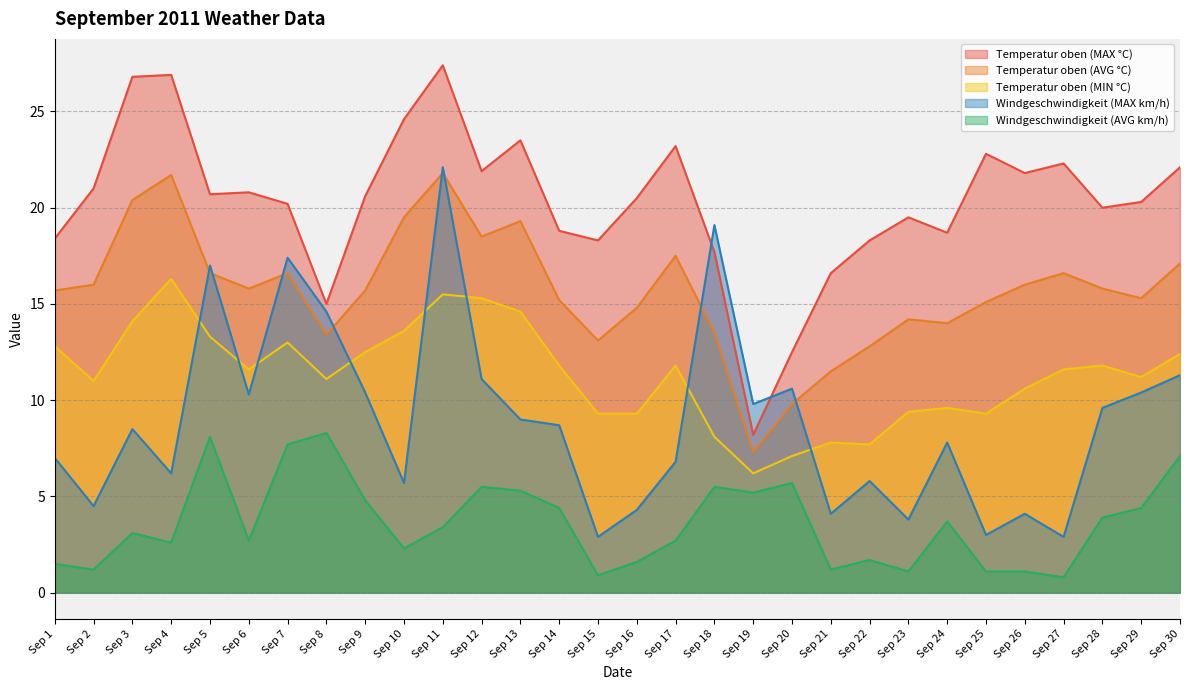

Reading right to left, extract all data points from this chart.

Temperatur oben (MAX °C): 22.1	20.3	20.0	22.3	21.8	22.8	18.7	19.5	18.3	16.6	12.5	8.2	17.7	23.2	20.5	18.3	18.8	23.5	21.9	27.4	24.6	20.6	15.0	20.2	20.8	20.7	26.9	26.8	21.0	18.4
Temperatur oben (AVG °C): 17.1	15.3	15.8	16.6	16.0	15.1	14.0	14.2	12.8	11.5	9.8	7.3	13.5	17.5	14.8	13.1	15.2	19.3	18.5	21.8	19.5	15.7	13.4	16.6	15.8	16.6	21.7	20.4	16.0	15.7
Temperatur oben (MIN °C): 12.4	11.2	11.8	11.6	10.6	9.3	9.6	9.4	7.7	7.8	7.1	6.2	8.1	11.8	9.3	9.3	11.8	14.6	15.3	15.5	13.6	12.5	11.1	13.0	11.6	13.3	16.3	14.1	11.0	12.8
Windgeschwindigkeit (MAX km/h): 11.3	10.4	9.6	2.9	4.1	3.0	7.8	3.8	5.8	4.1	10.6	9.8	19.1	6.8	4.3	2.9	8.7	9.0	11.1	22.1	5.7	10.4	14.6	17.4	10.3	17.0	6.2	8.5	4.5	7.0
Windgeschwindigkeit (AVG km/h): 7.1	4.4	3.9	0.8	1.1	1.1	3.7	1.1	1.7	1.2	5.7	5.2	5.5	2.7	1.6	0.9	4.4	5.3	5.5	3.4	2.3	4.8	8.3	7.7	2.7	8.1	2.6	3.1	1.2	1.5